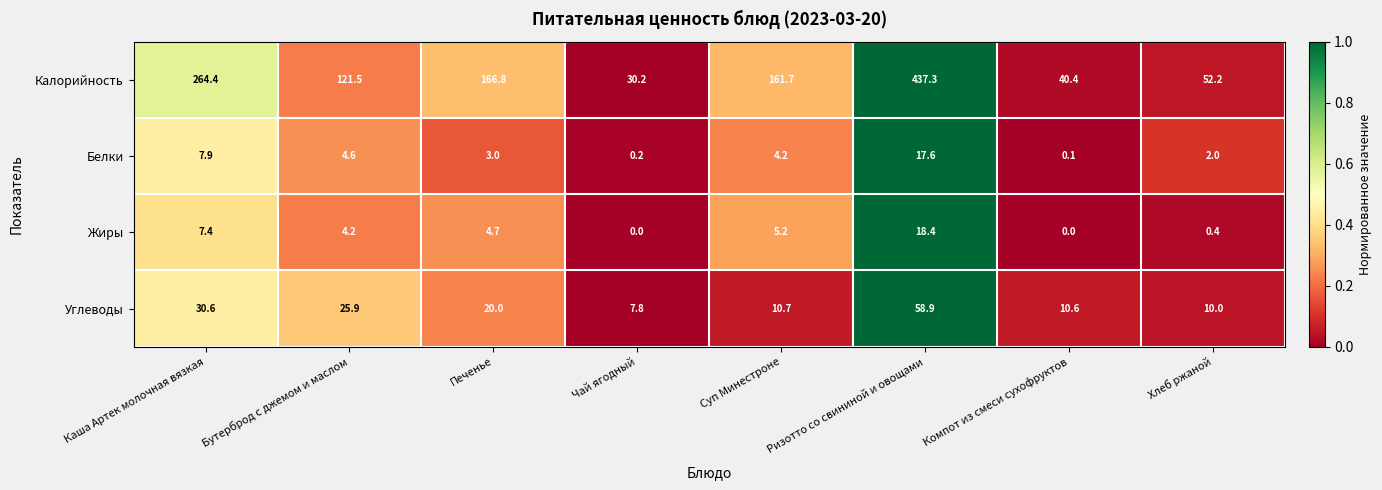

Rank the series at Суп Минестроне from lowest to highest value.

Белки, Жиры, Углеводы, Калорийность